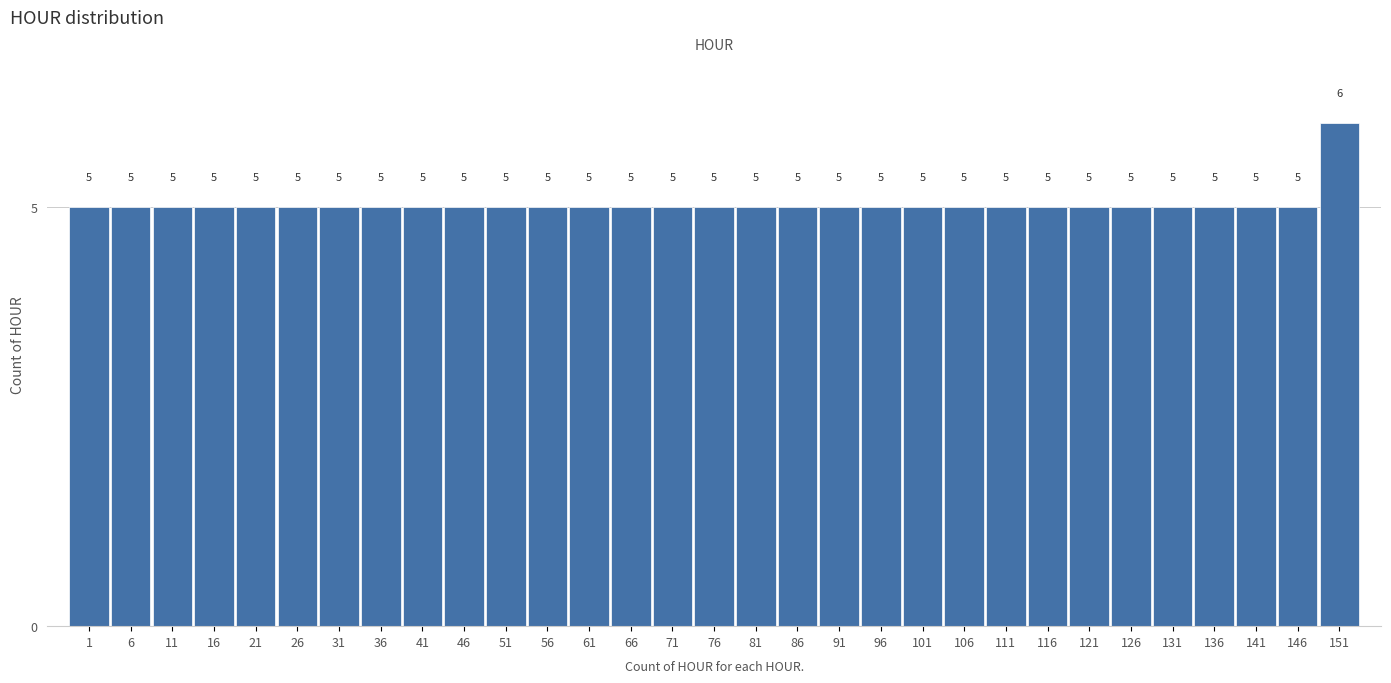

Reading left to right, what are all the values shown in this chart?

5	5	5	5	5	5	5	5	5	5	5	5	5	5	5	5	5	5	5	5	5	5	5	5	5	5	5	5	5	5	6